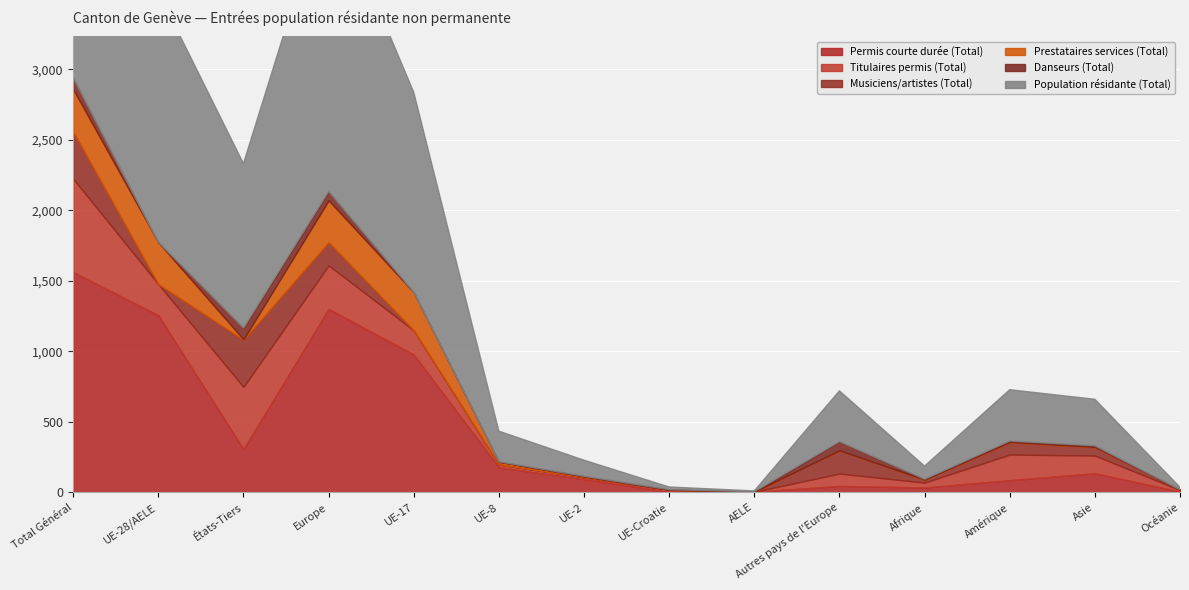

Reading left to right, extract all data points from this chart.

Permis courte durée (Total): 1562	1256	306	1301	977	177	93	5	4	45	34	86	135	5
Titulaires permis (Total): 663	221	442	309	172	21	14	14	0	88	35	182	126	11
Musiciens/artistes (Total): 333	0	333	164	0	0	0	0	0	164	21	87	59	2
Prestataires services (Total): 301	297	4	297	270	19	7	0	1	0	0	2	2	0
Danseurs (Total): 81	0	81	63	0	0	0	0	0	63	3	7	8	0
Population résidante (Total): 2940	1774	1166	2134	1419	217	114	19	5	360	93	364	330	18